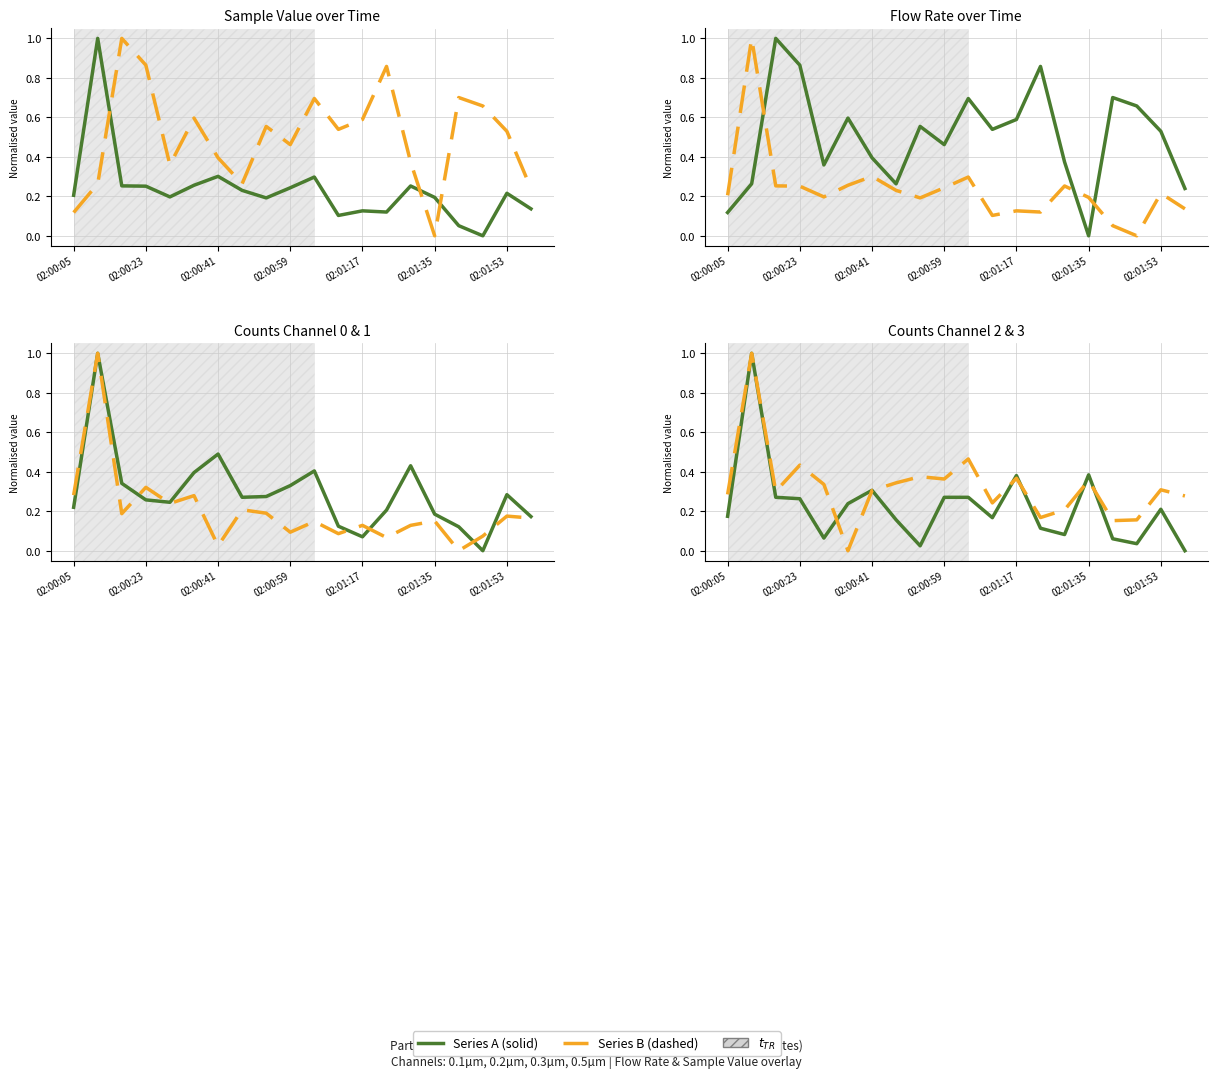

Between which two adjacent categories do Ch 1 (0.2µm) and Sample Value first intersect?

02:00:05 and 02:00:23